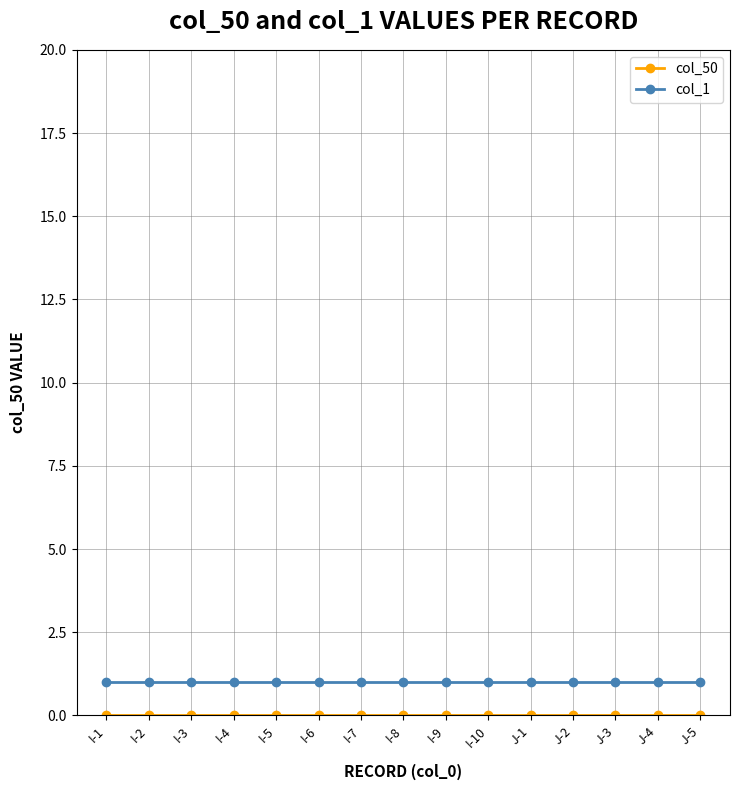

Is this an area chart (filled region under the line)?

No